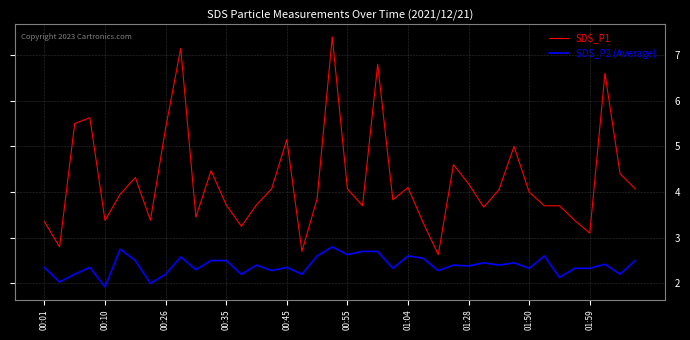

True or false: SDS_P1 and SDS_P2 (Average) cross at least once.

False